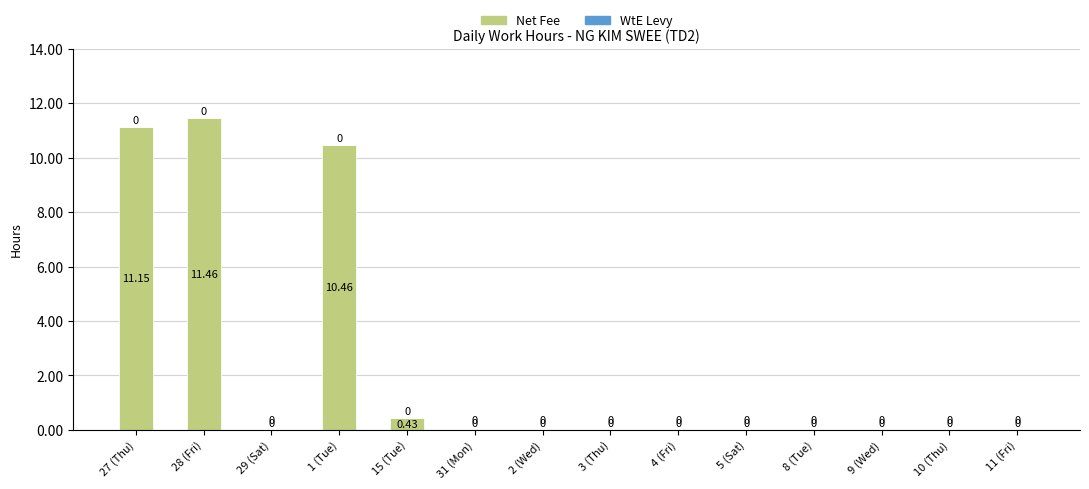

Between 15 (Tue) and 9 (Wed), which is larger?

15 (Tue)